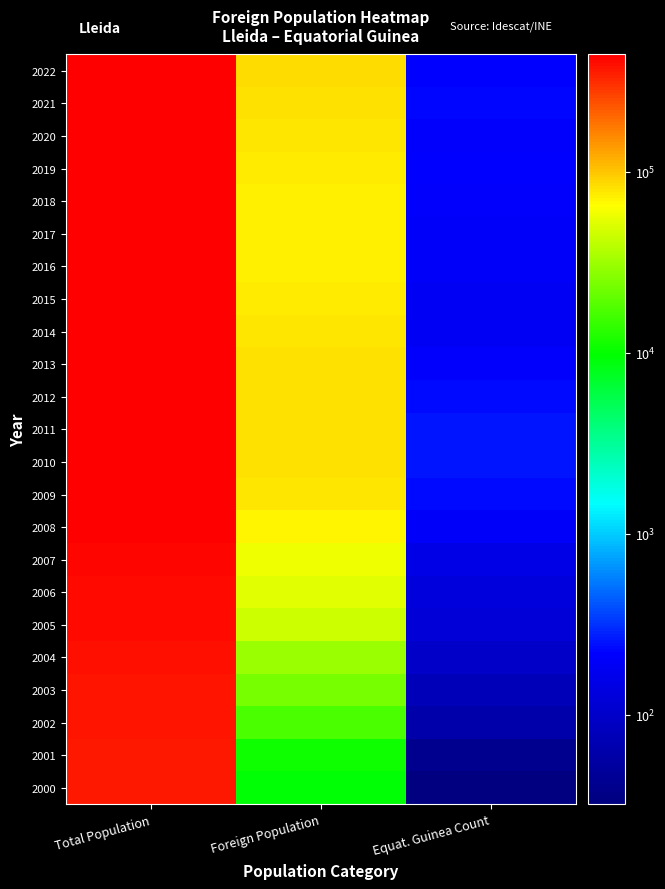

Rank the series by their maximum value, from lowest to highest.

2000, 2001, 2002, 2003, 2004, 2005, 2006, 2007, 2008, 2017, 2018, 2016, 2019, 2015, 2009, 2014, 2020, 2021, 2010, 2013, 2022, 2011, 2012